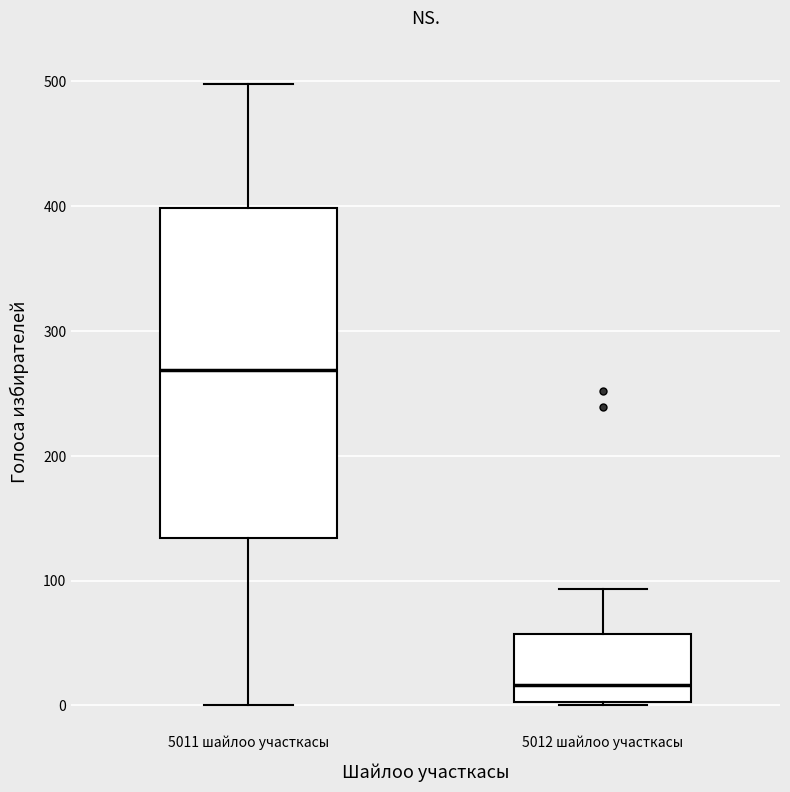

Which box has the highest median line?

5011 шайлоо участкасы